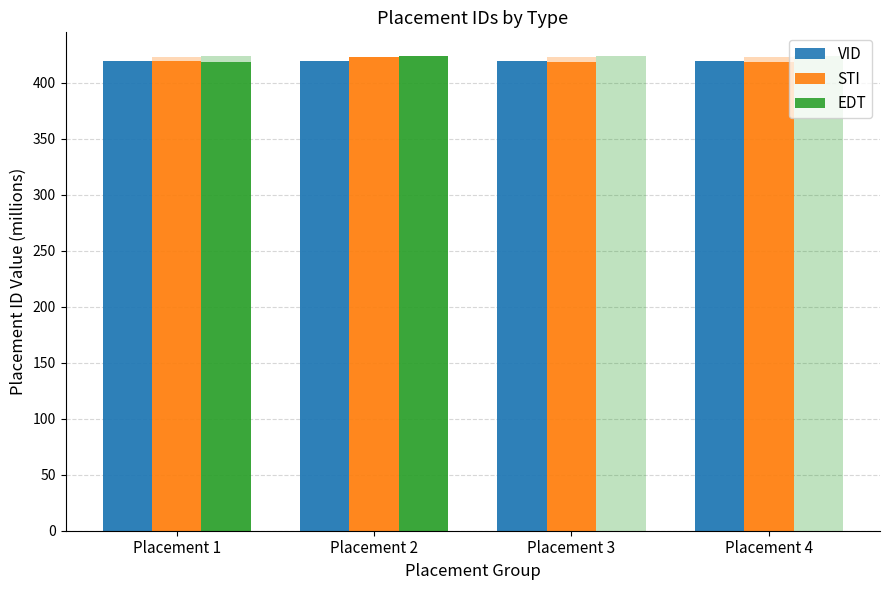

The VID series shows 419.9 at Placement 4. True or false?

True